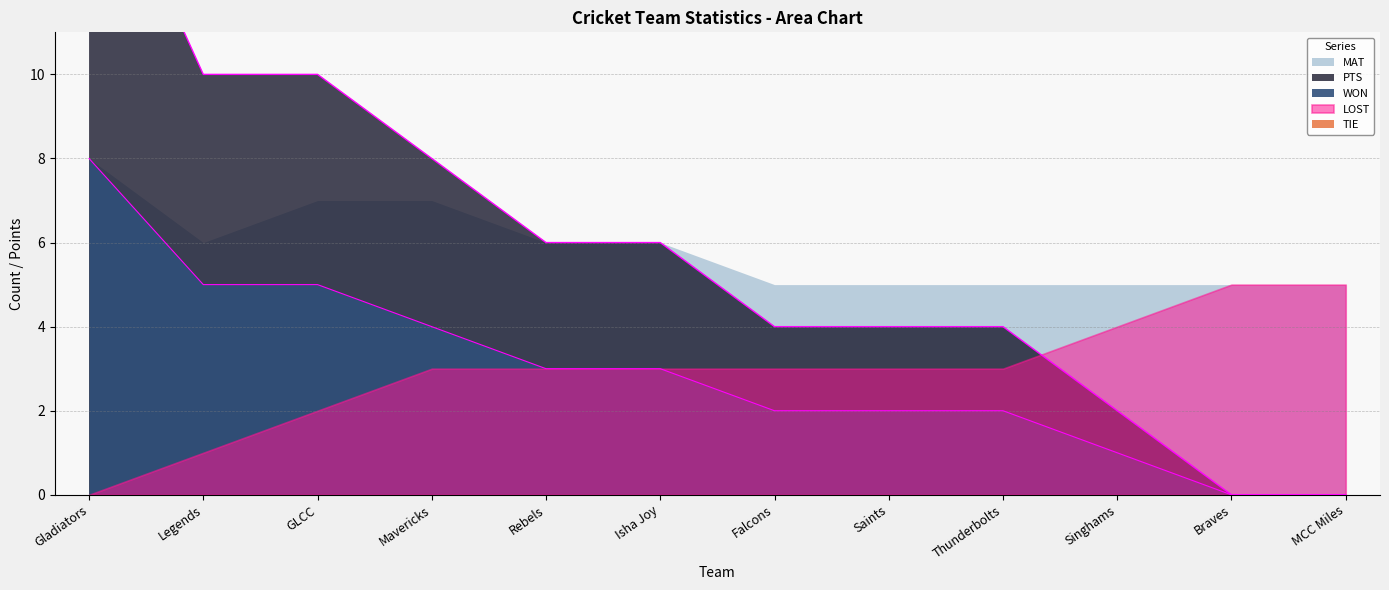

Count the PTS values in the range 4 to 10.

8